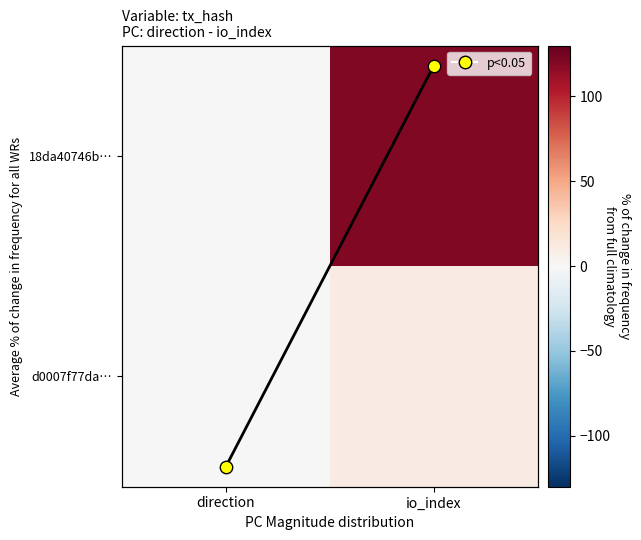

Which series has the largest range (max minus min)?

18da40746b…